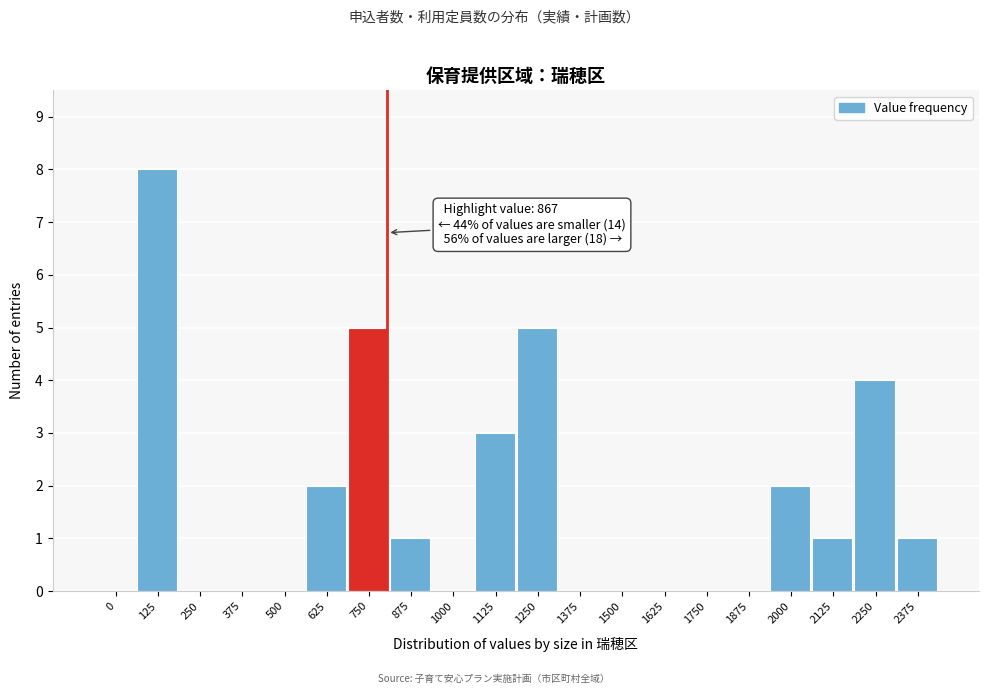

Reading right to left, list all the values displayed in this chart.

2375=1	2250=4	2125=1	2000=2	1875=0	1750=0	1625=0	1500=0	1375=0	1250=5	1125=3	1000=0	875=1	750=5	625=2	500=0	375=0	250=0	125=8	0=0